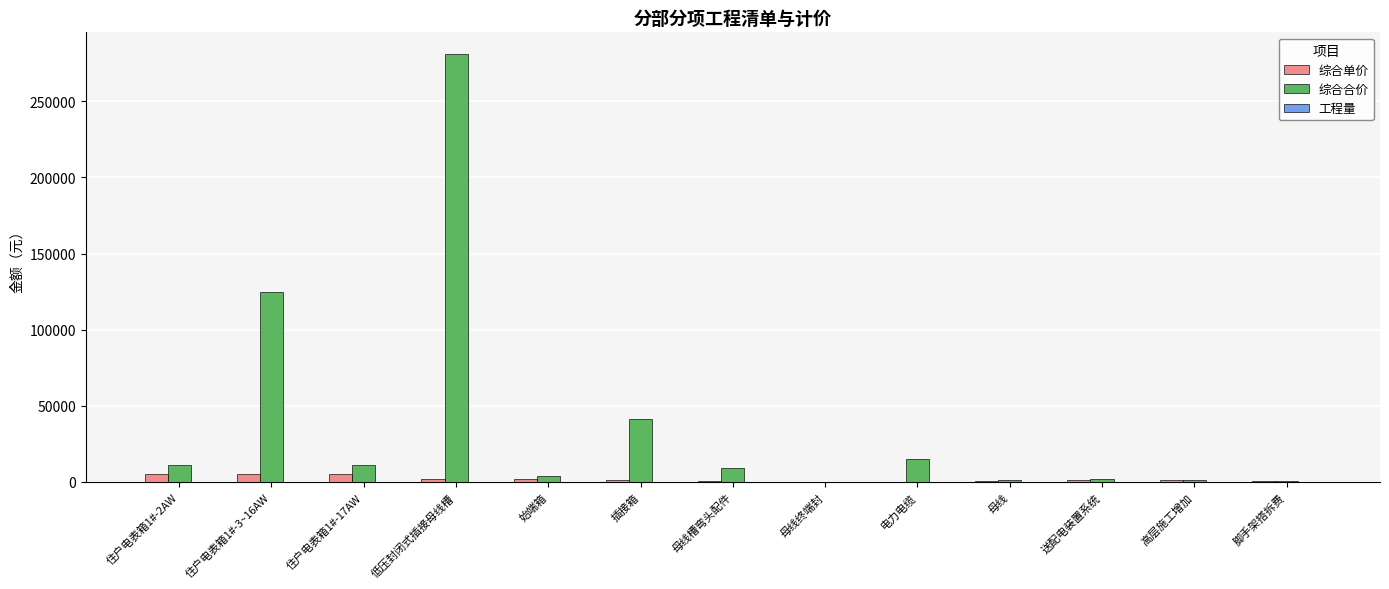

At which category is the sum across all series the highest?

低压封闭式插接母线槽